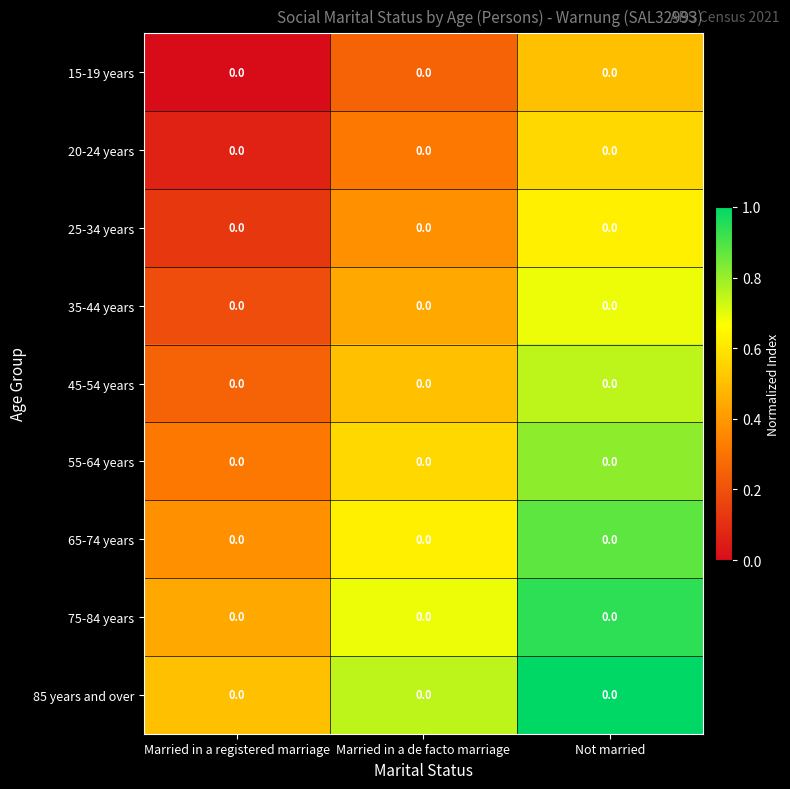

True or false: 55-64 years has a value of 0.1 at Married in a registered marriage.

False